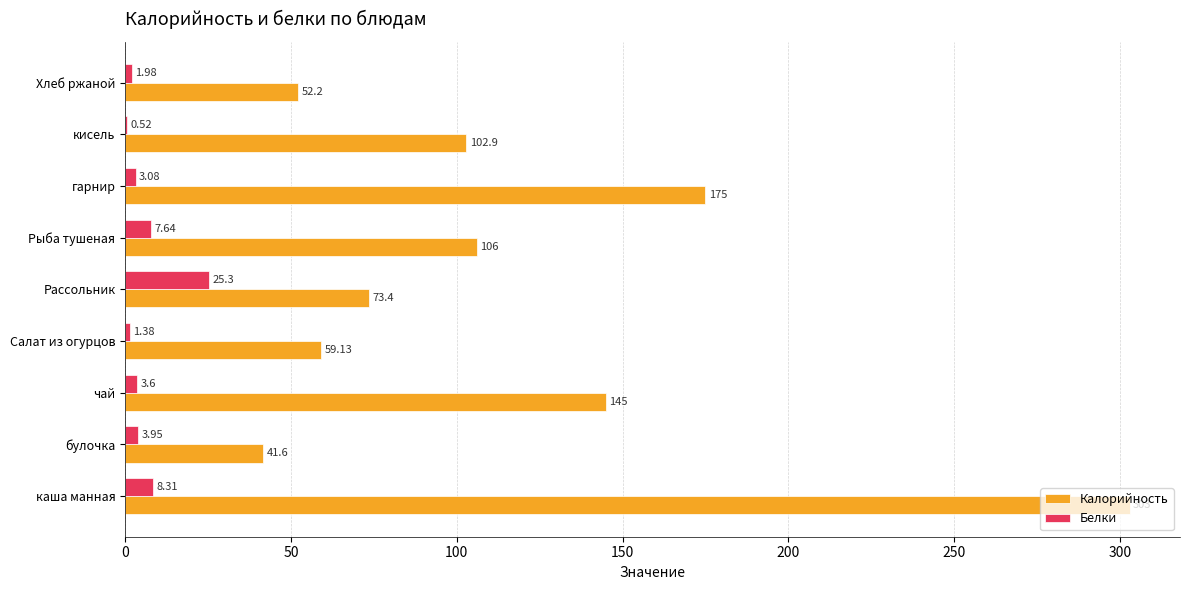

What is the total value across all series at кисель?

103.4